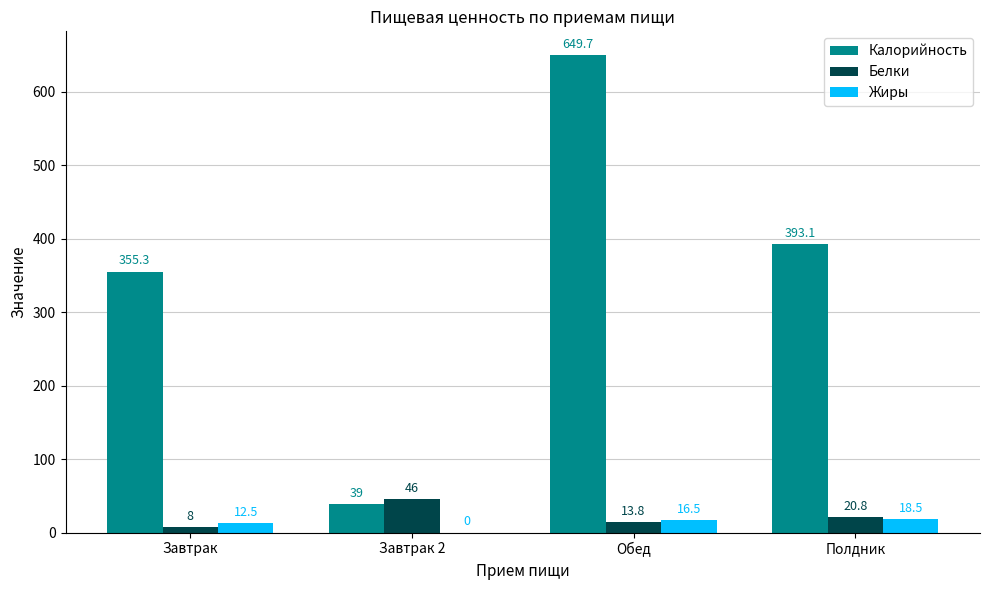

The value of Калорийность at Полдник is 656.6. True or false?

False